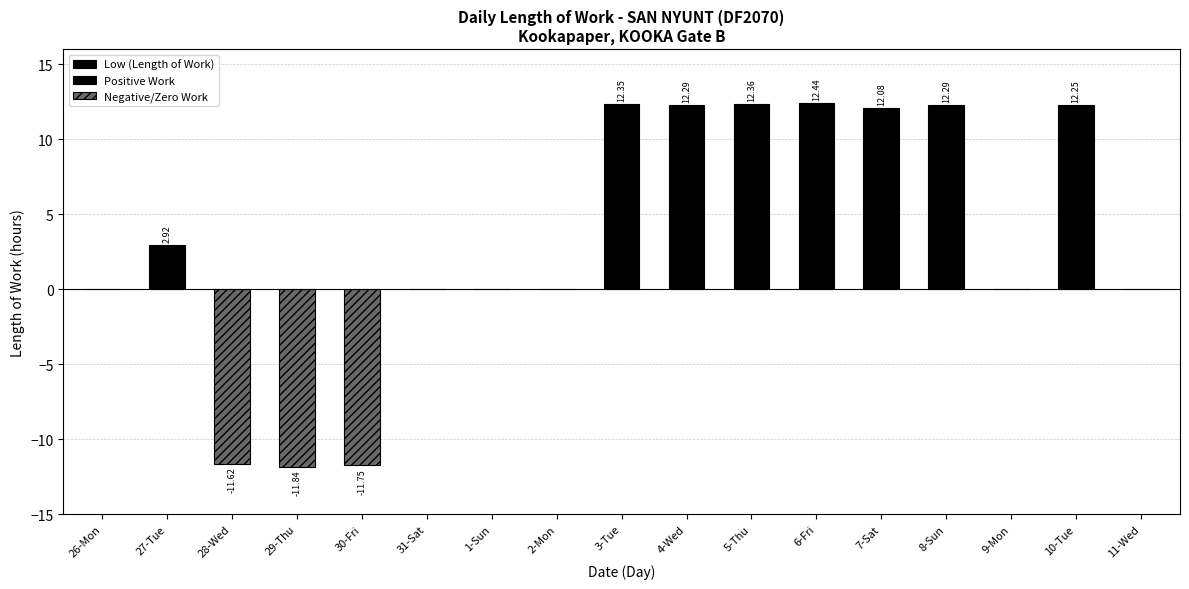

Reading left to right, what are all the values shown in this chart?

0.0	2.9	-11.6	-11.8	-11.8	0.0	0.0	0.0	12.3	12.3	12.4	12.4	12.1	12.3	0.0	12.2	0.0